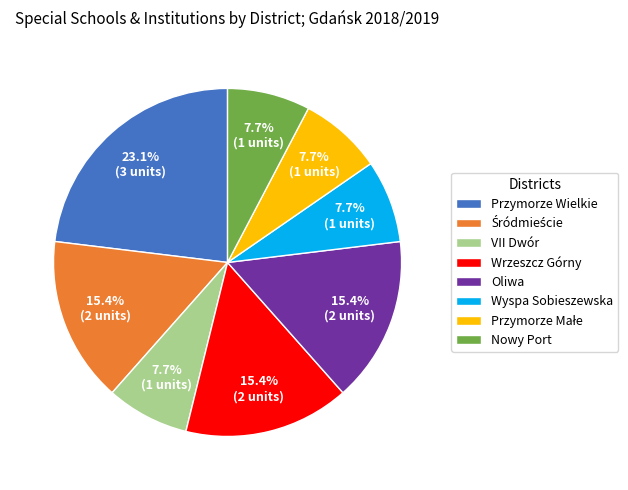

Is it true that Przymorze Wielkie is 23% of the pie?

True